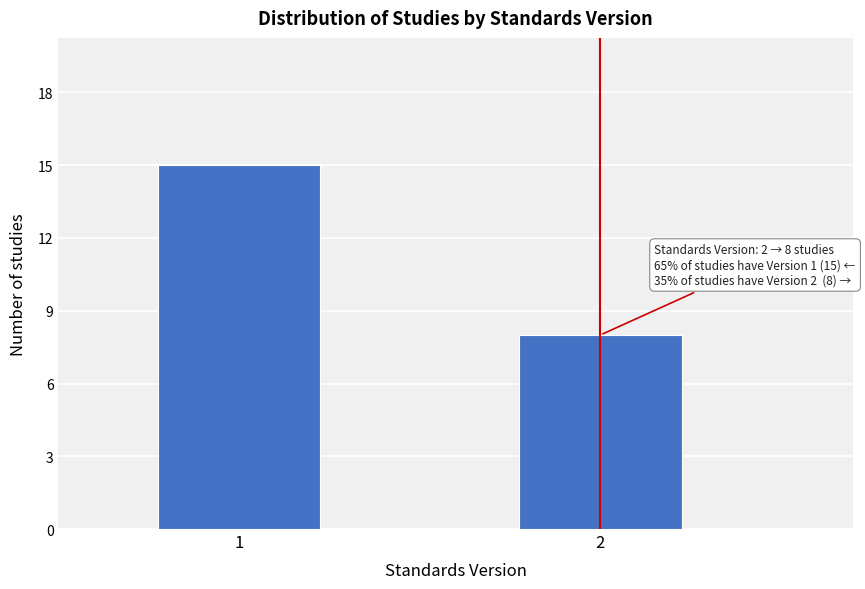

Reading right to left, extract all data points from this chart.

8	15